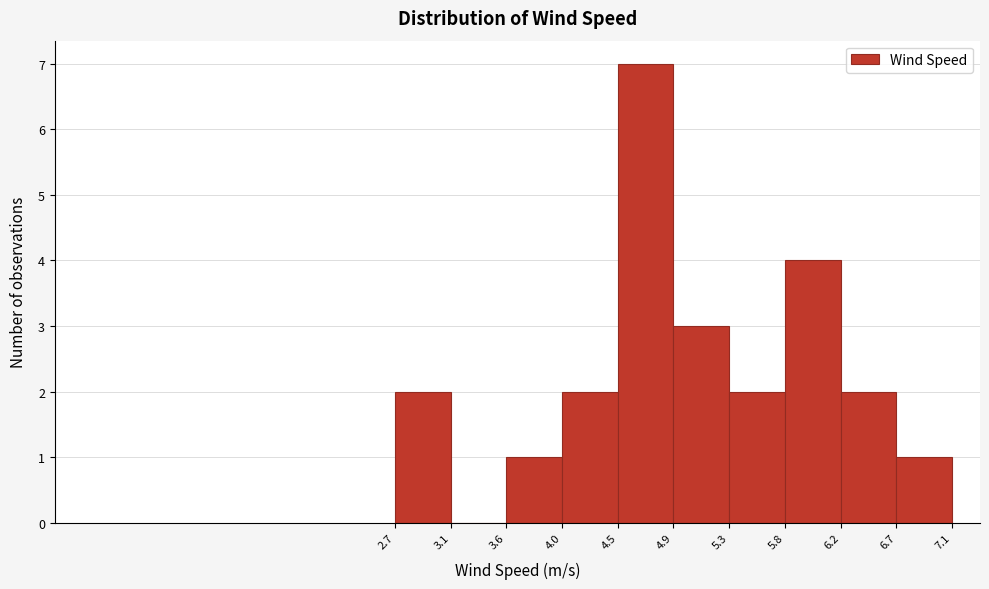

Reading left to right, transcribe this chart: for each bar, give the range it covers on the x-axis and its height. The values are not printed on the chart, so give them approximately, as read against the axis.

2.7 to 3.1: 2
3.1 to 3.6: 0
3.6 to 4.0: 1
4.0 to 4.5: 2
4.5 to 4.9: 7
4.9 to 5.3: 3
5.3 to 5.8: 2
5.8 to 6.2: 4
6.2 to 6.7: 2
6.7 to 7.1: 1